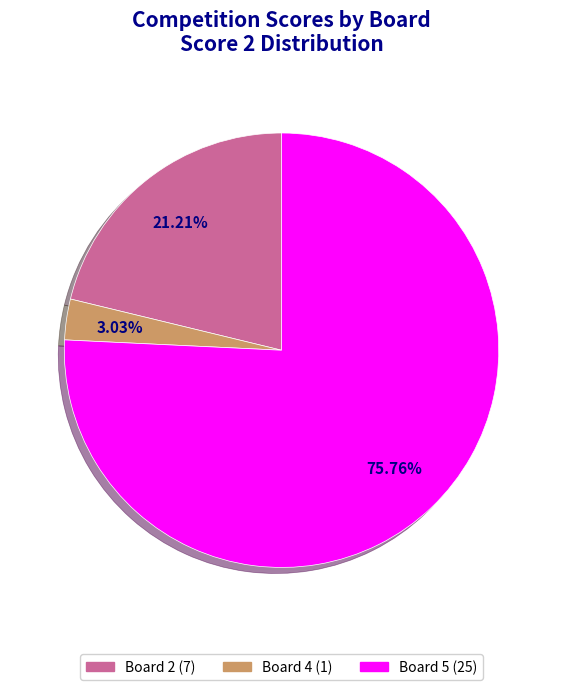

Is there any slice that represents more than half of the pie?

Yes